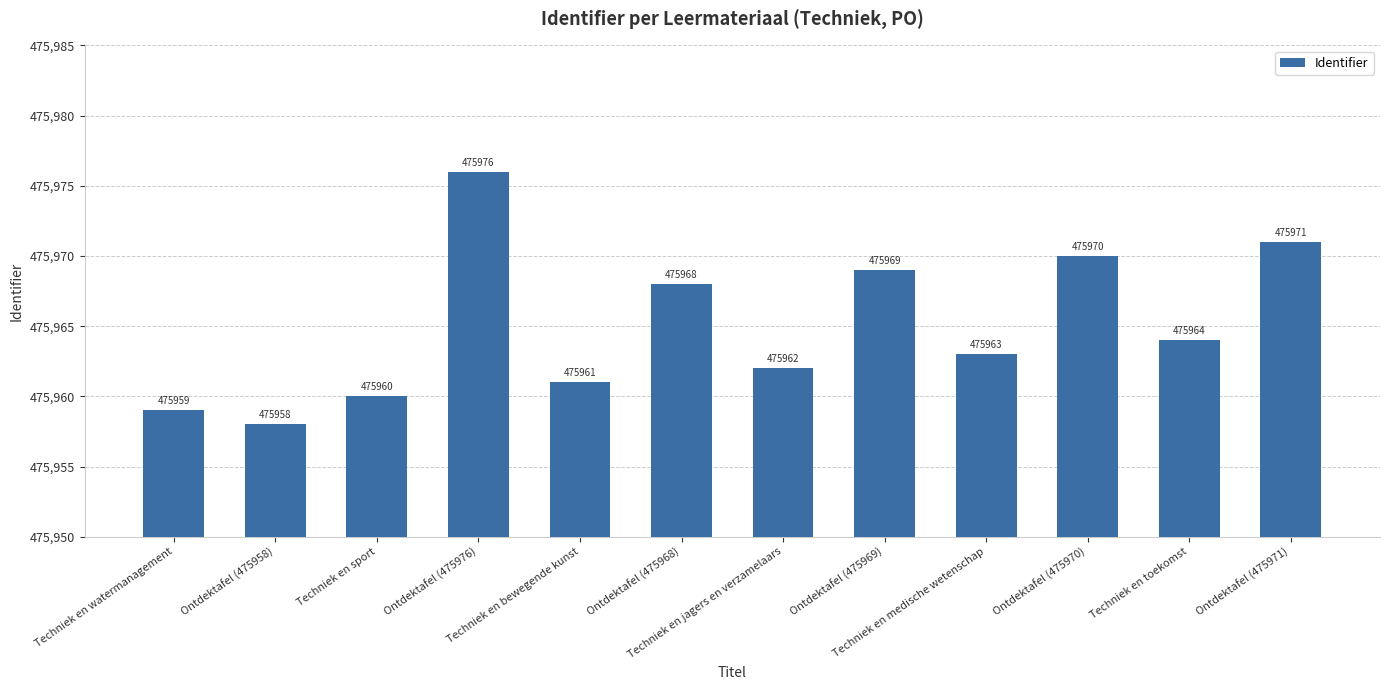

Are the bars grouped side by side (vs. stacked)?

No